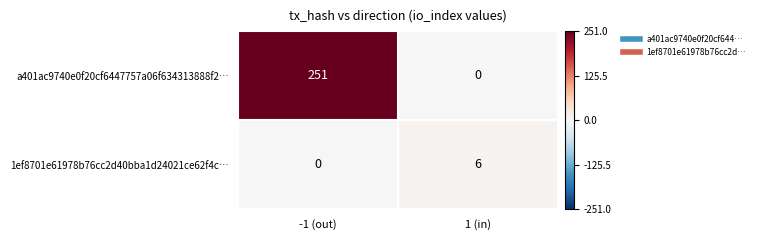

What is the maximum value shown in the chart?

251